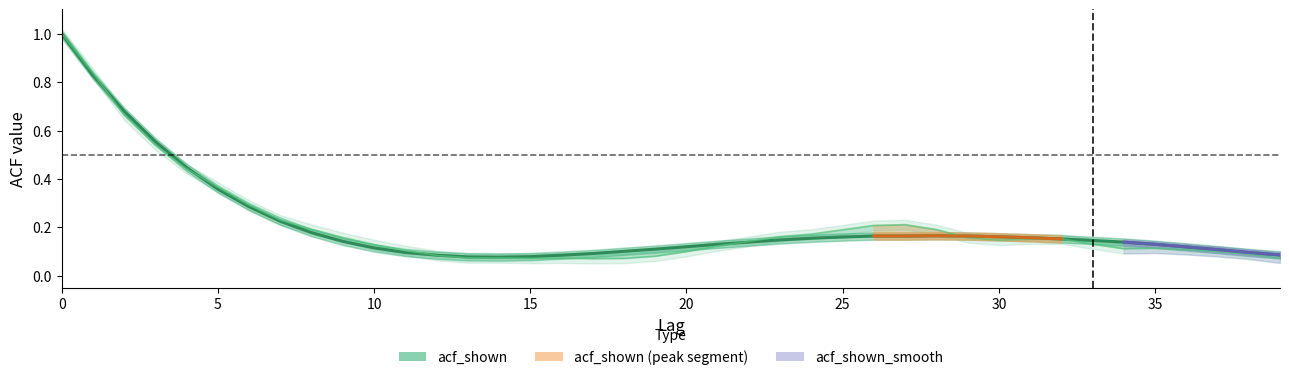

Rank the series at 5 from lowest to highest value.

acf_shown_smooth, acf_shown